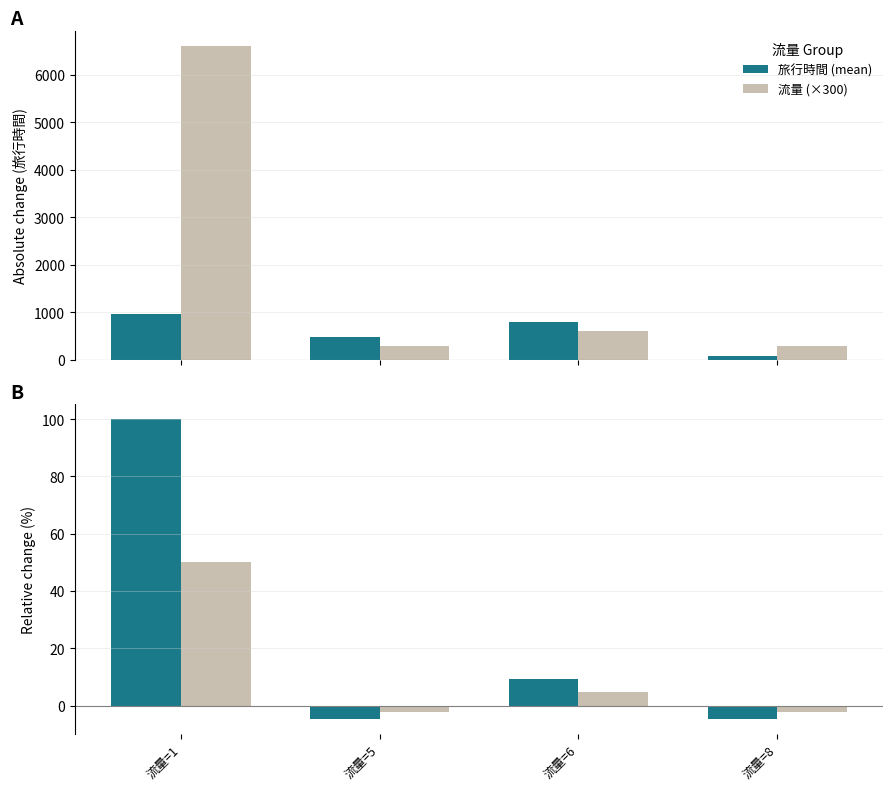

Rank the categories by 旅行時間 (mean) value from lowest to highest.

流量=5, 流量=8, 流量=6, 流量=1